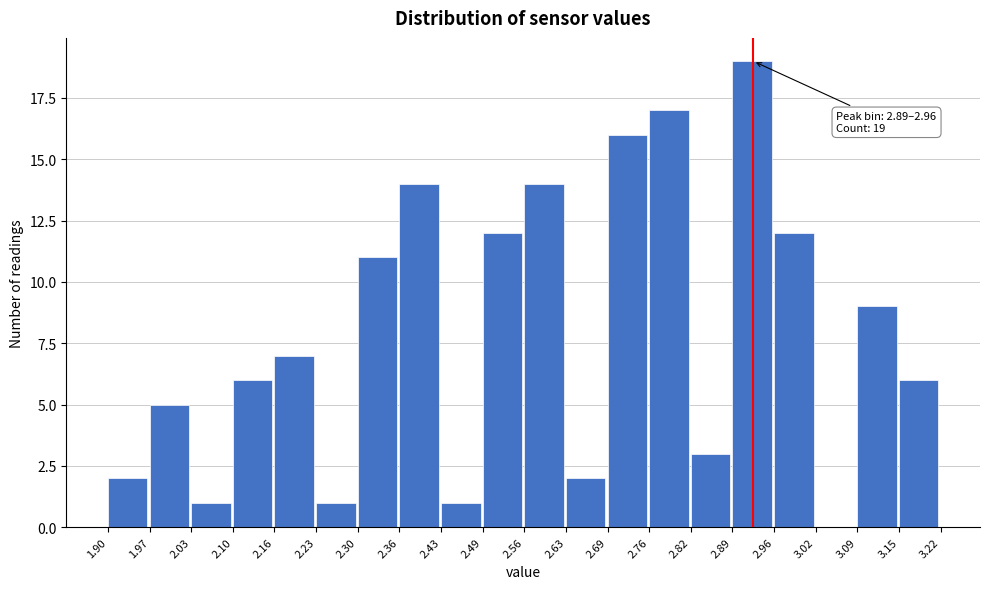

Which range on the x-axis has the tallest bar?

2.89 to 2.96